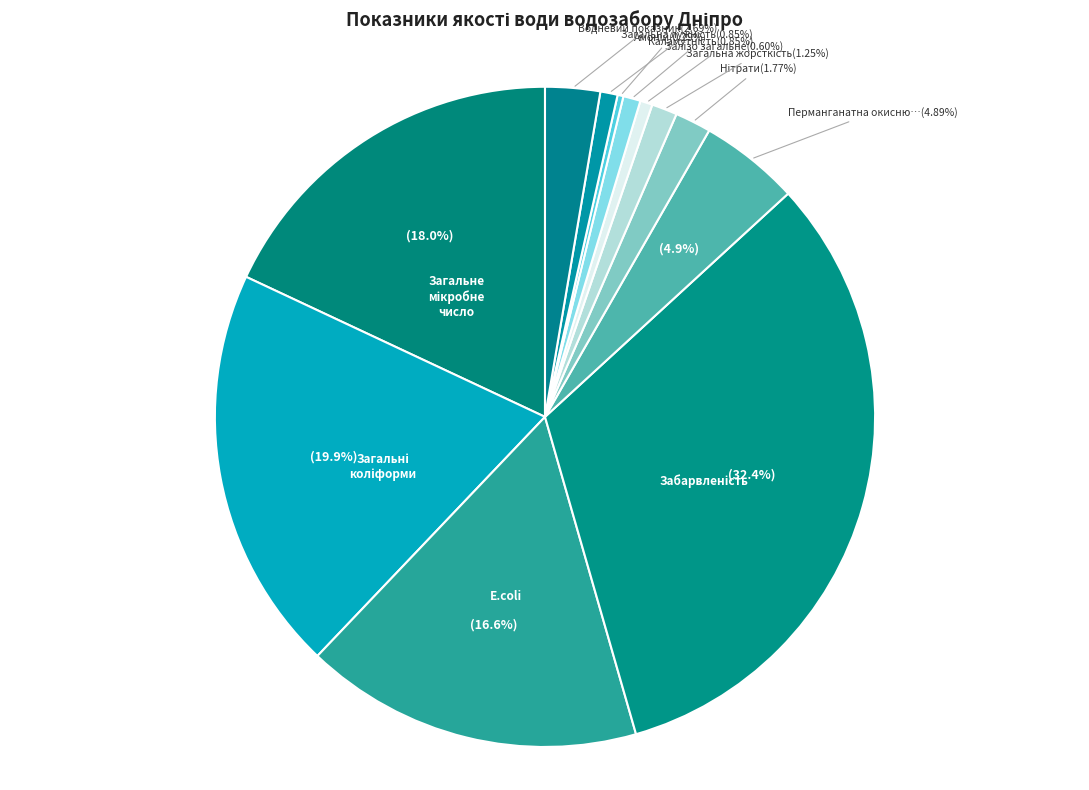

Does Нітрати account for over 50% of the chart?

No